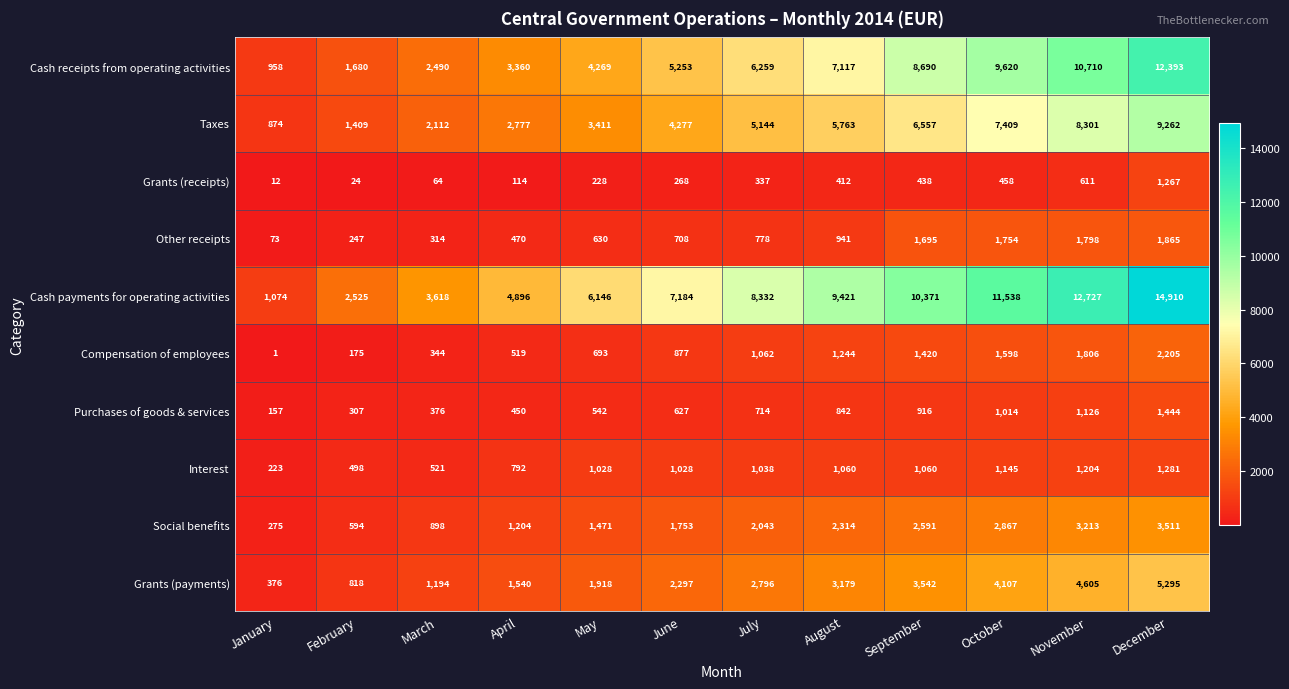

At how many categories does at least one series exceed 7102?

7